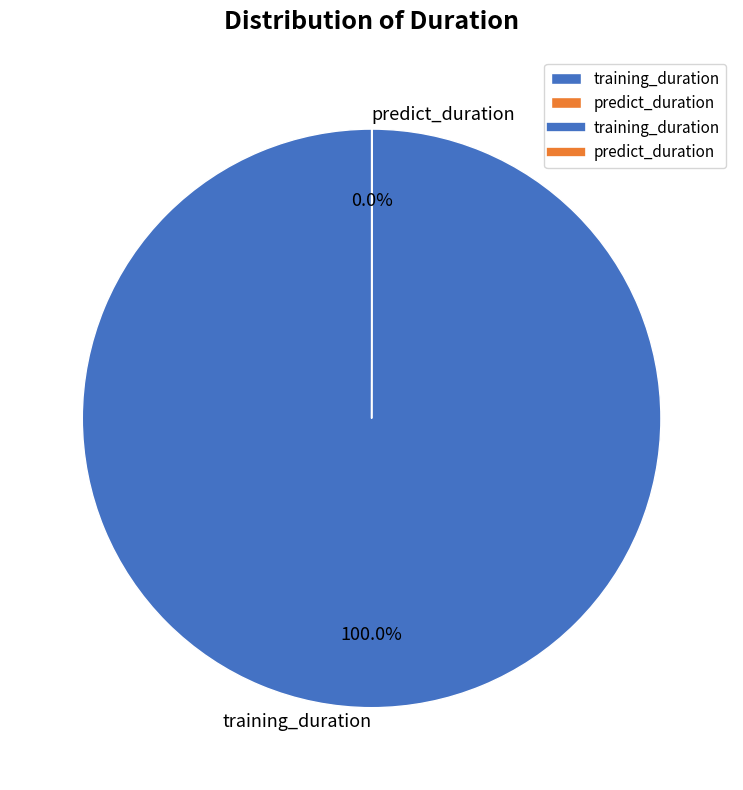

To the nearest percent, what portion does training_duration represent?

100%